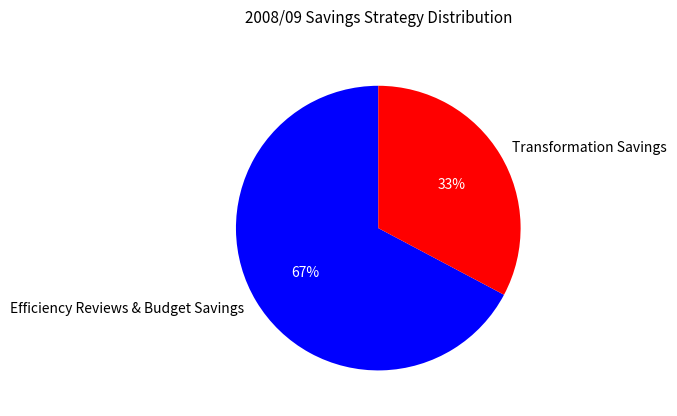

How many slices are in this pie chart?

2